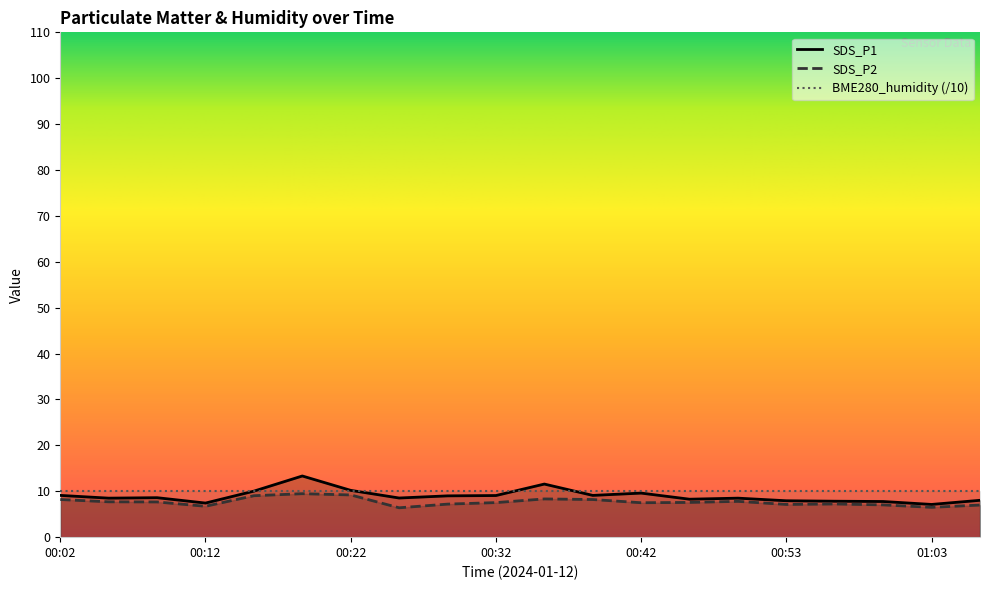

What is the minimum value for SDS_P2?

6.4